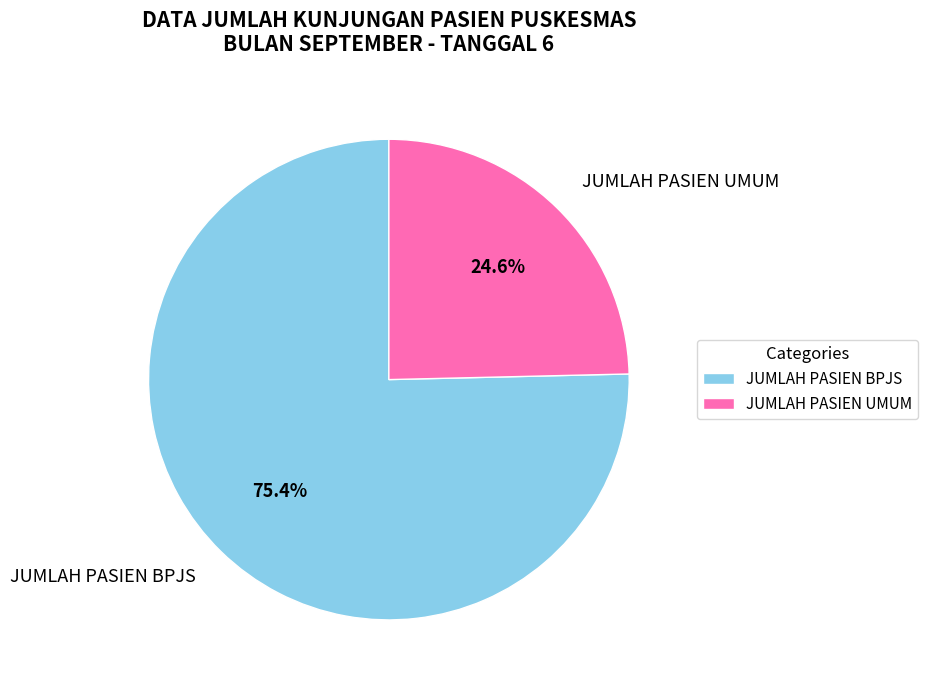

To the nearest percent, what is the difference between the JUMLAH PASIEN UMUM and JUMLAH PASIEN BPJS slice percentages?

51%